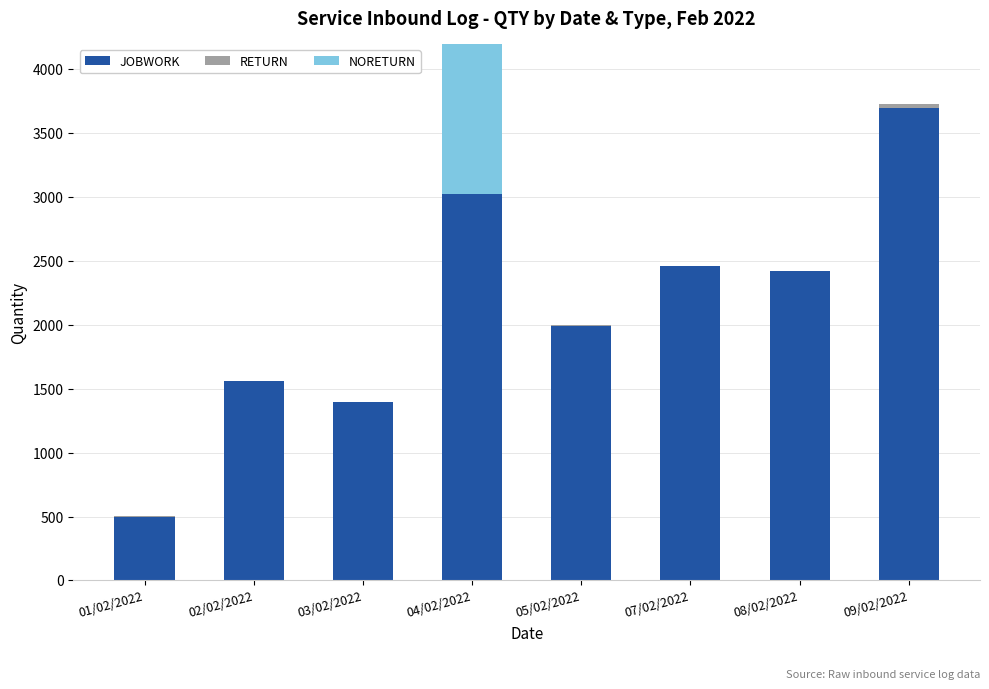

What is the label of the 2nd bar from the left?

02/02/2022